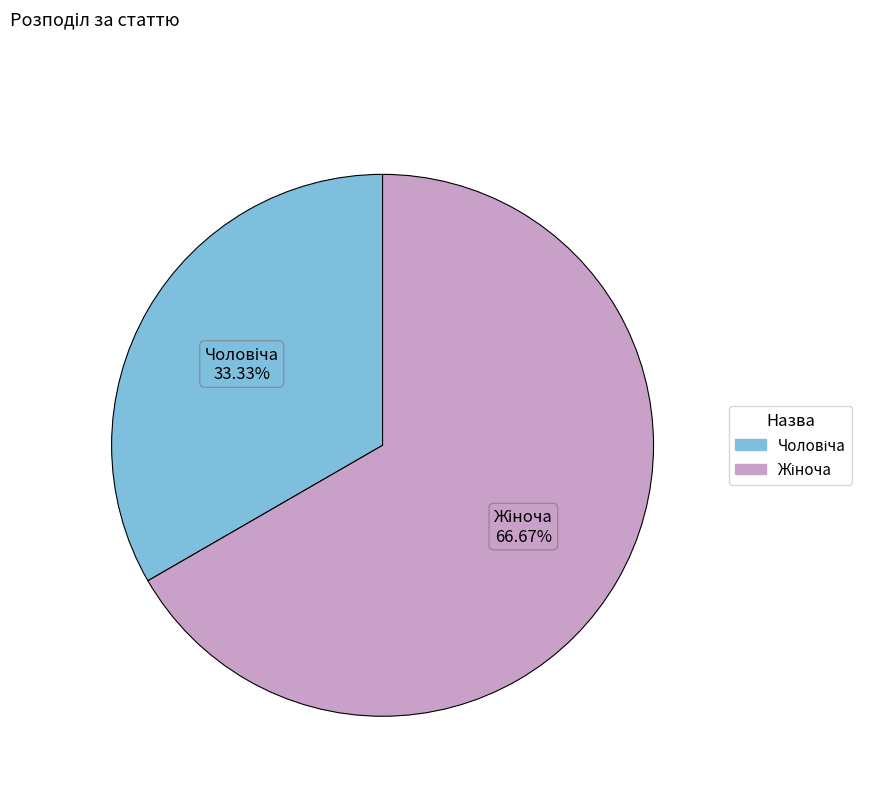

Does any single category account for the majority?

Yes